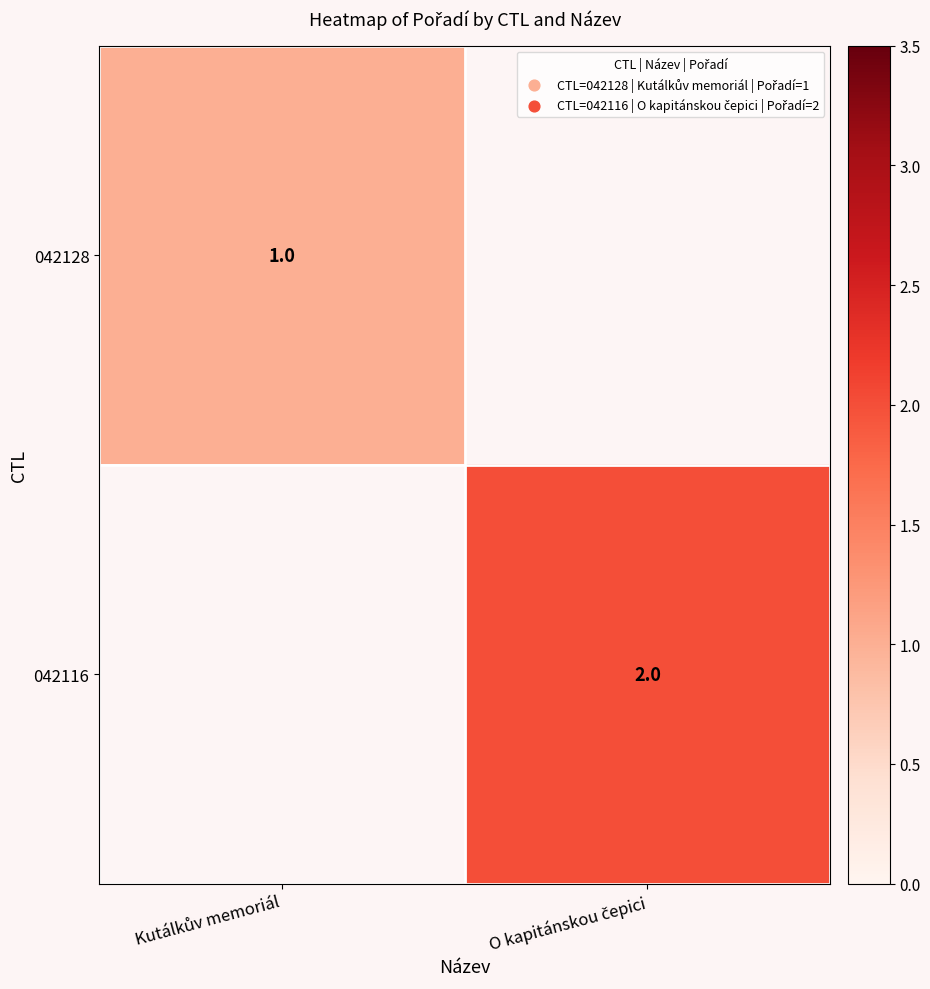

Where is 042128 nearest to the value 1?

Kutálkův memoriál